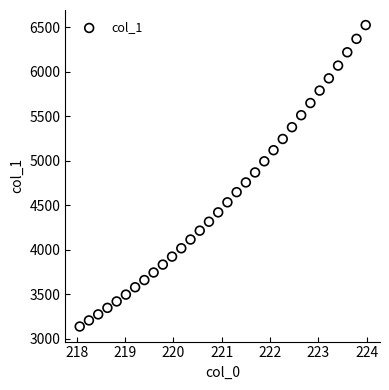

What is the range of Y values (max minus min)?

3382.6